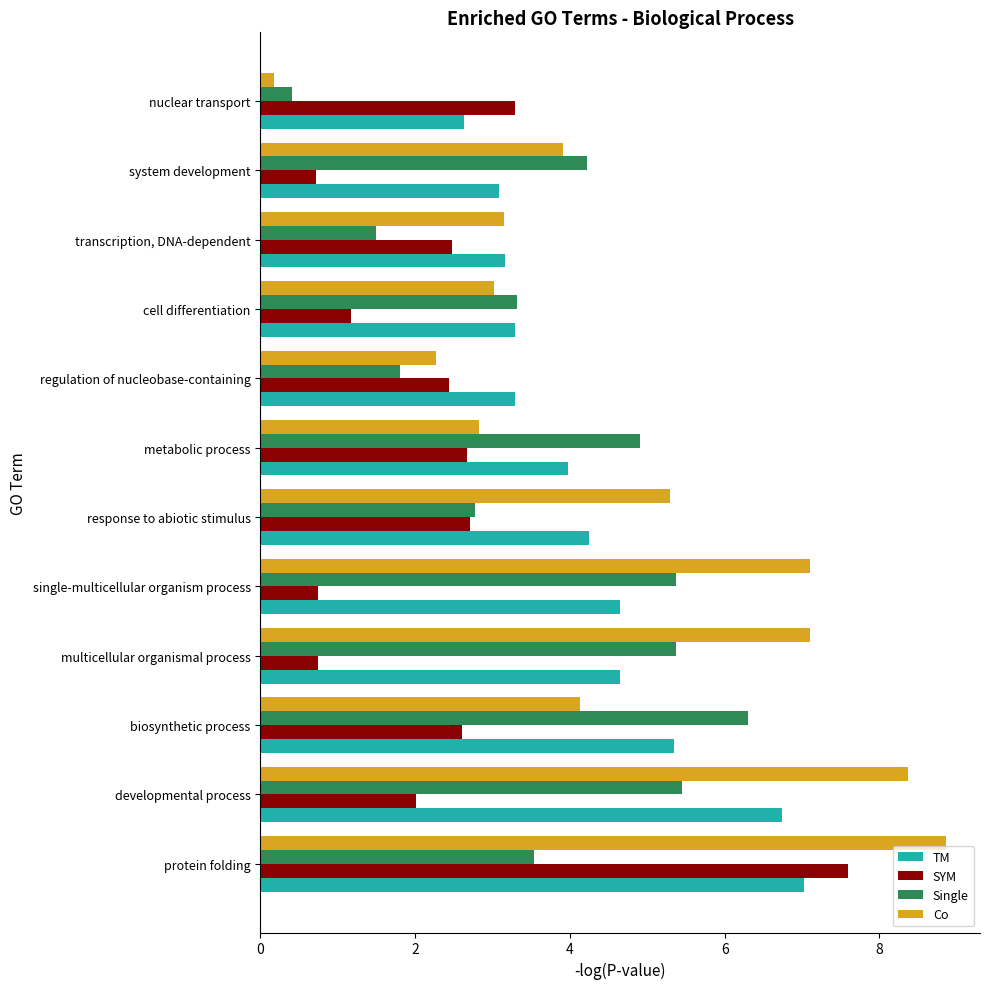

Which series changed the most between developmental process and nuclear transport?

Co